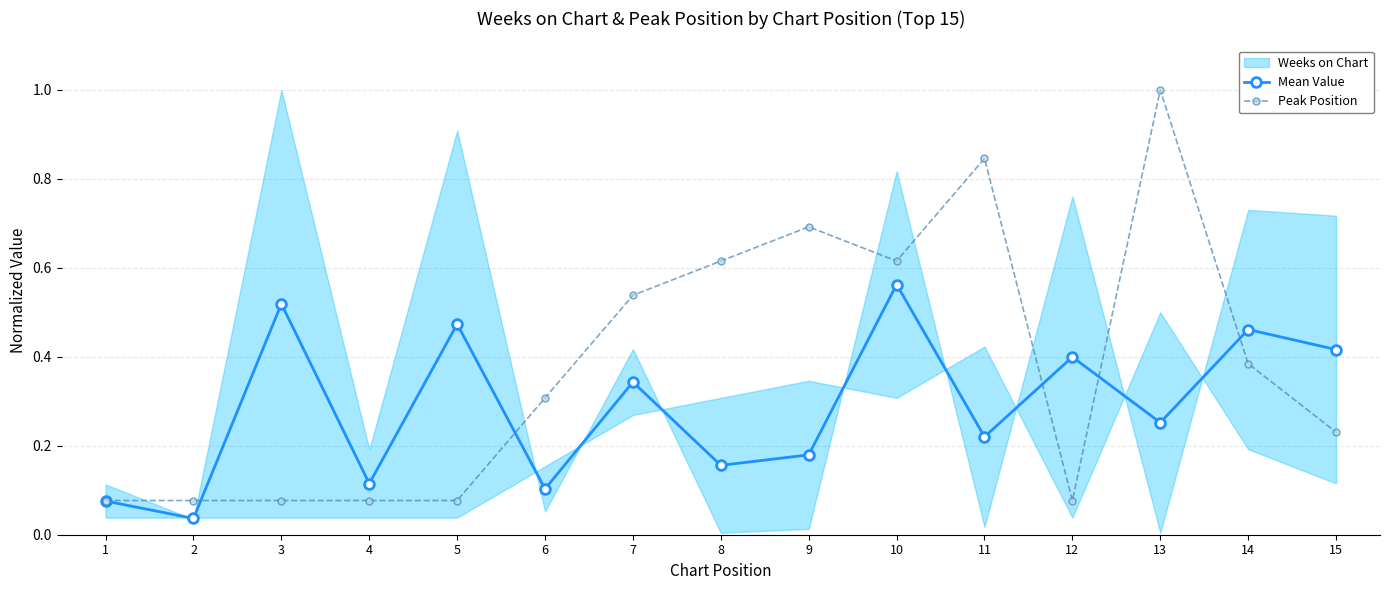

What is the maximum value for Peak Position?

1.0